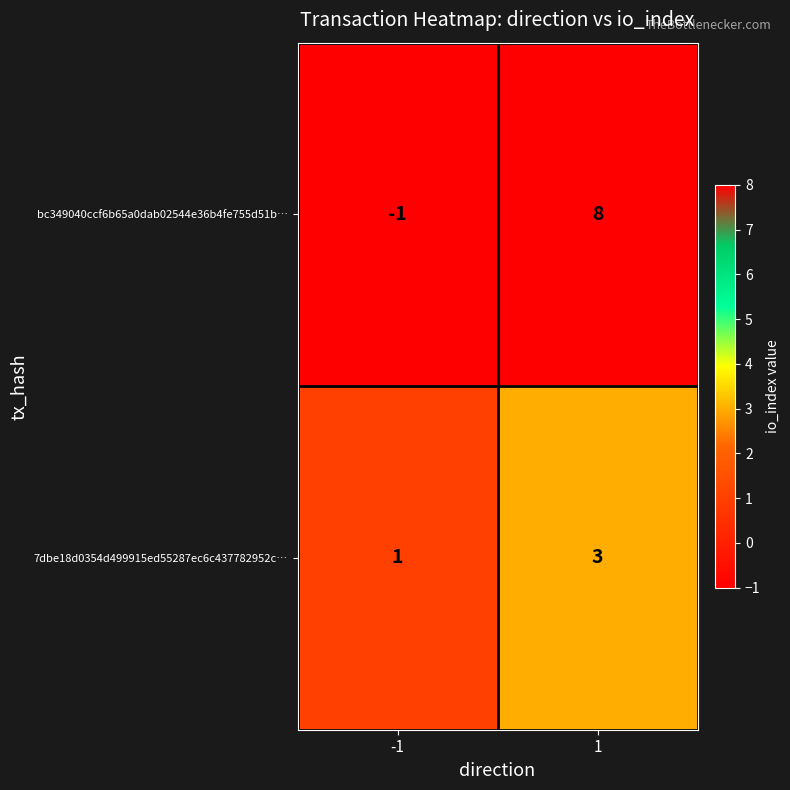

What is the smallest value displayed?

-1